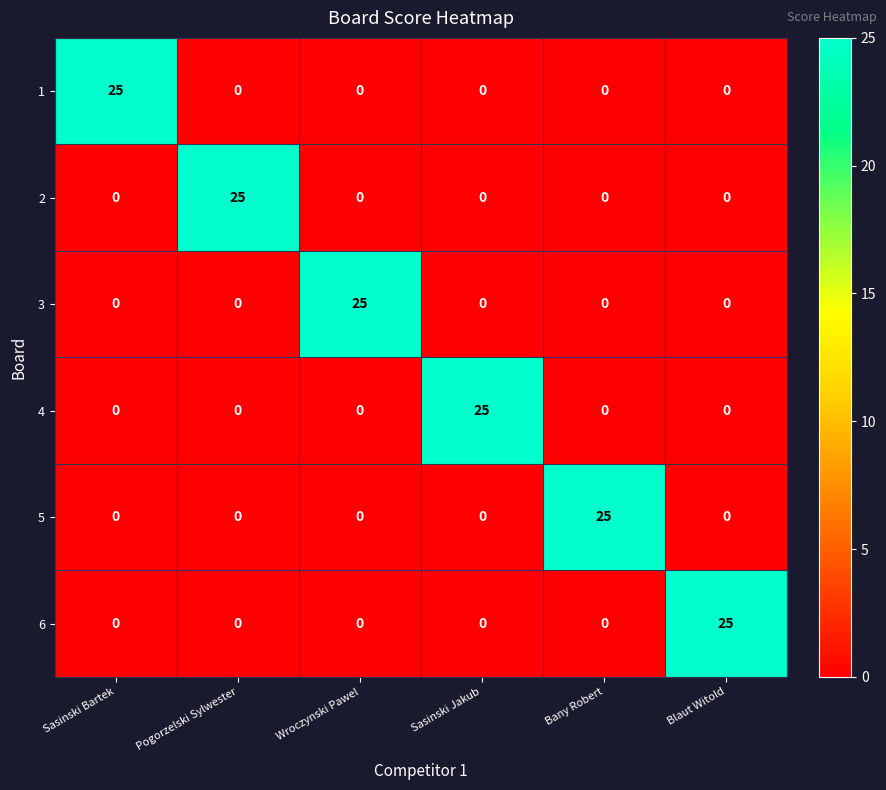

How many distinct data groups are displayed?

6